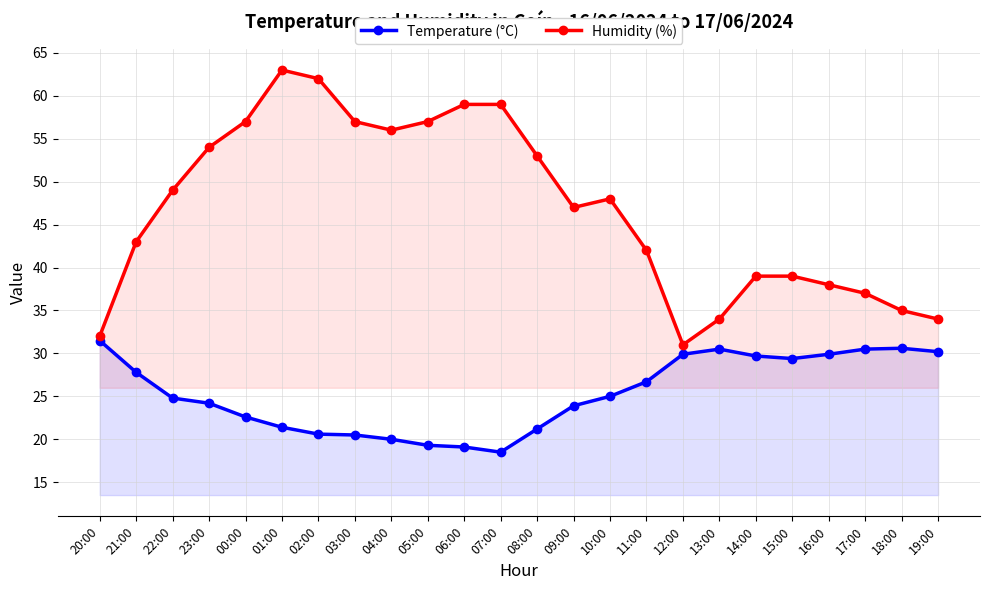

What position from the right is 23:00?

21